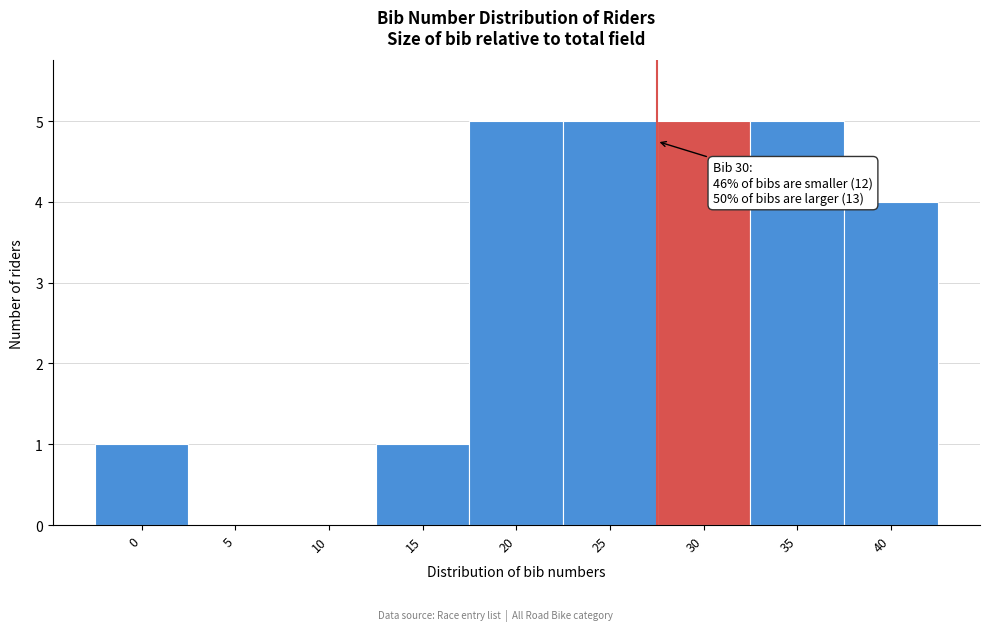

Reading left to right, transcribe all the data shown in this chart.

0=1	5=0	10=0	15=1	20=5	25=5	30=5	35=5	40=4